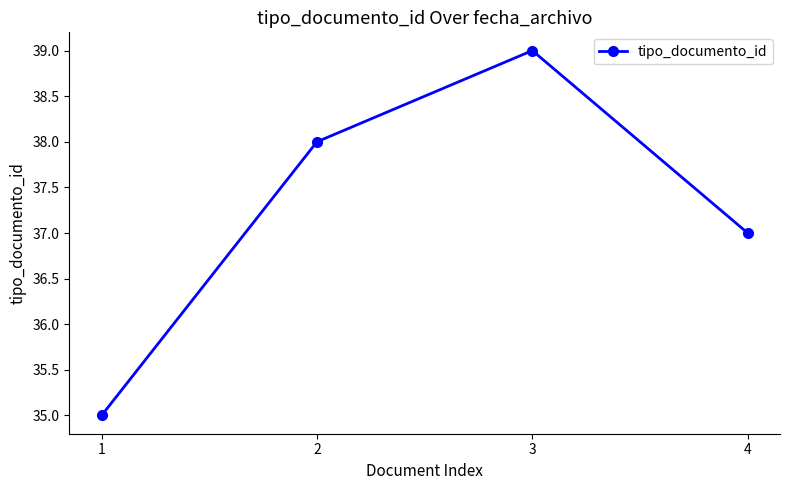

What is the change in value from 1 to 2?

+3